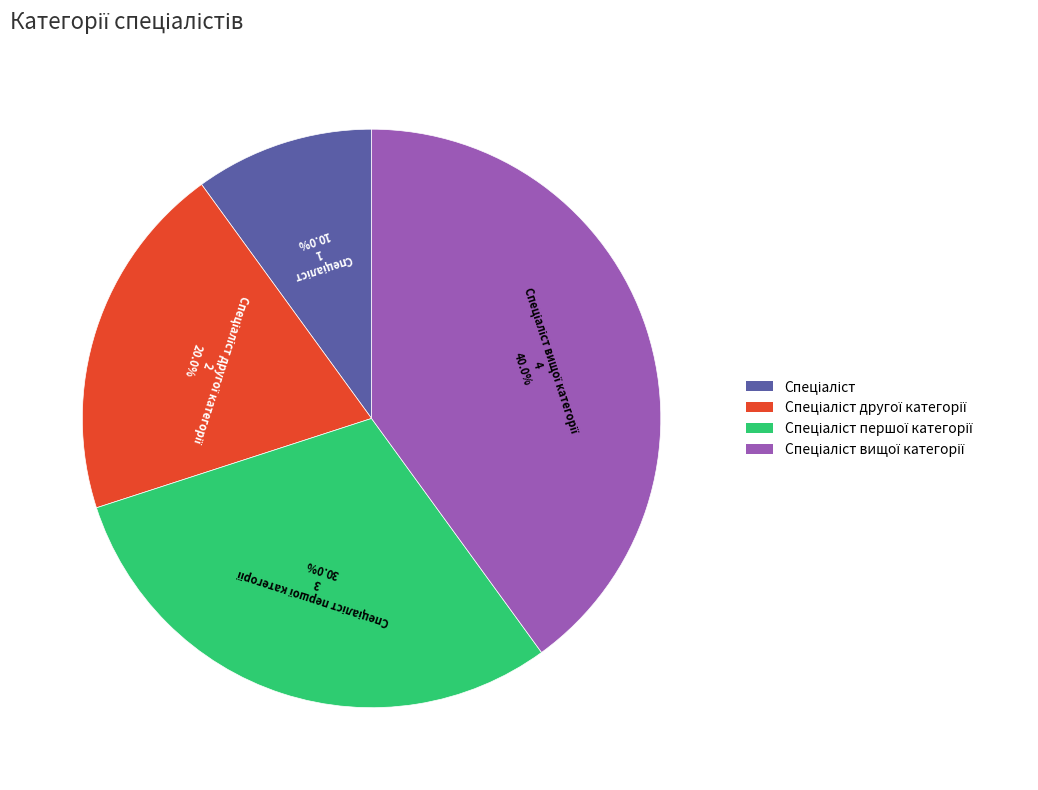

Does any single category account for the majority?

No